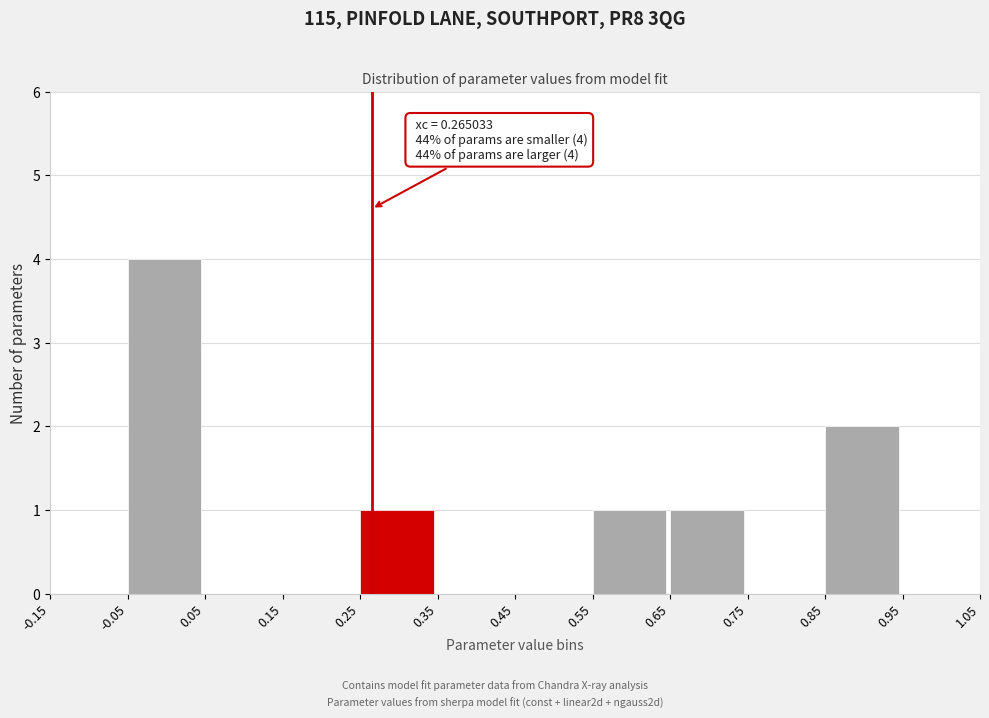

Which range on the x-axis has the tallest bar?

-0.05 to 0.05